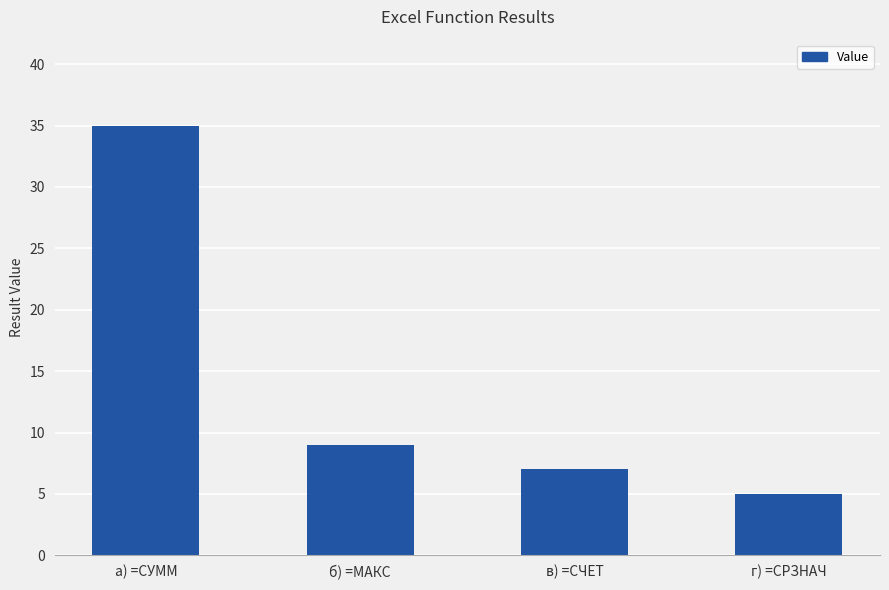

List the labels in order of value, smallest first.

г) =СРЗНАЧ, в) =СЧЕТ, б) =МАКС, а) =СУММ